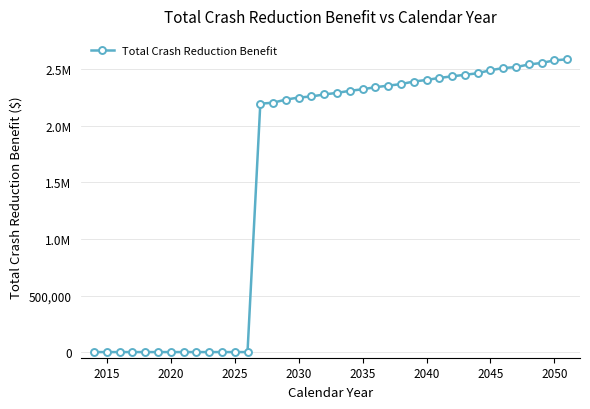

Is this an area chart (filled region under the line)?

No